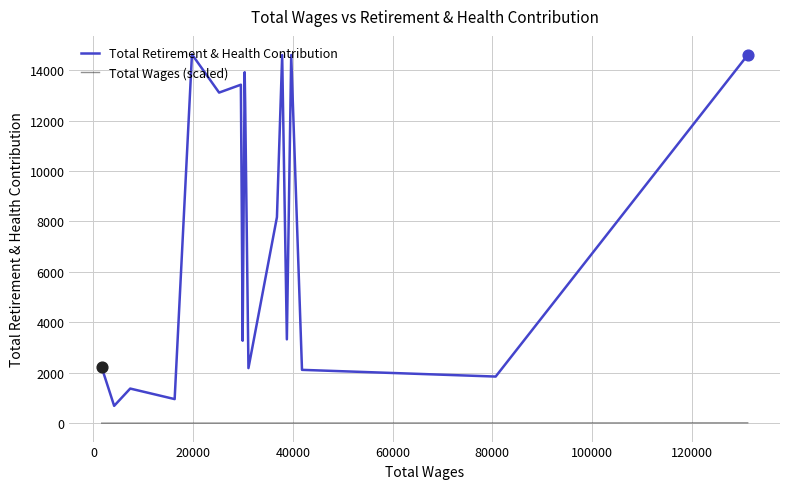

Which series has the largest total across all categories?

Total Retirement & Health Contribution